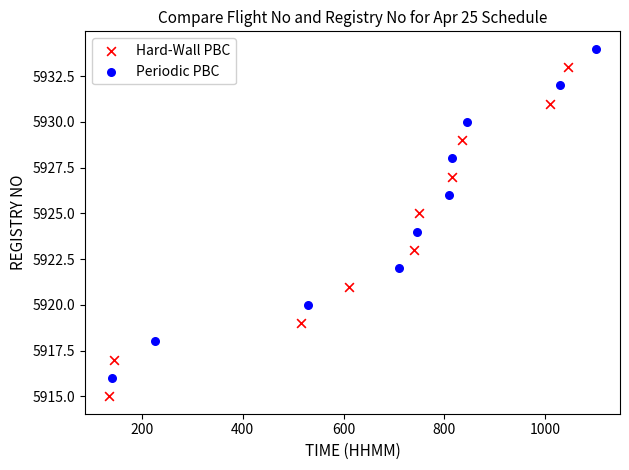

Which series reaches the minimum Y coordinate?

Hard-Wall PBC